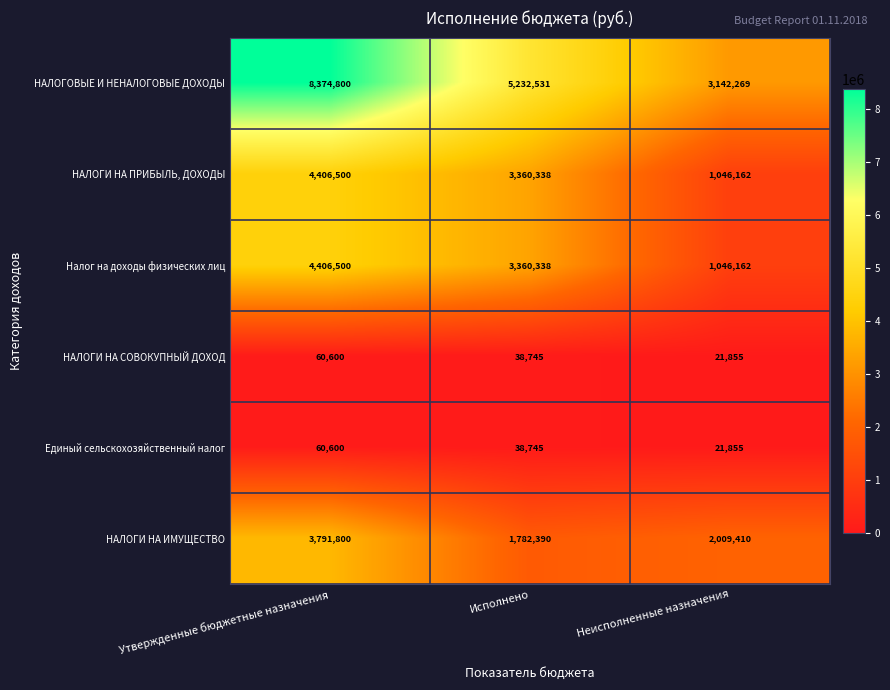

At which category is the sum across all series the highest?

Утвержденные бюджетные назначения